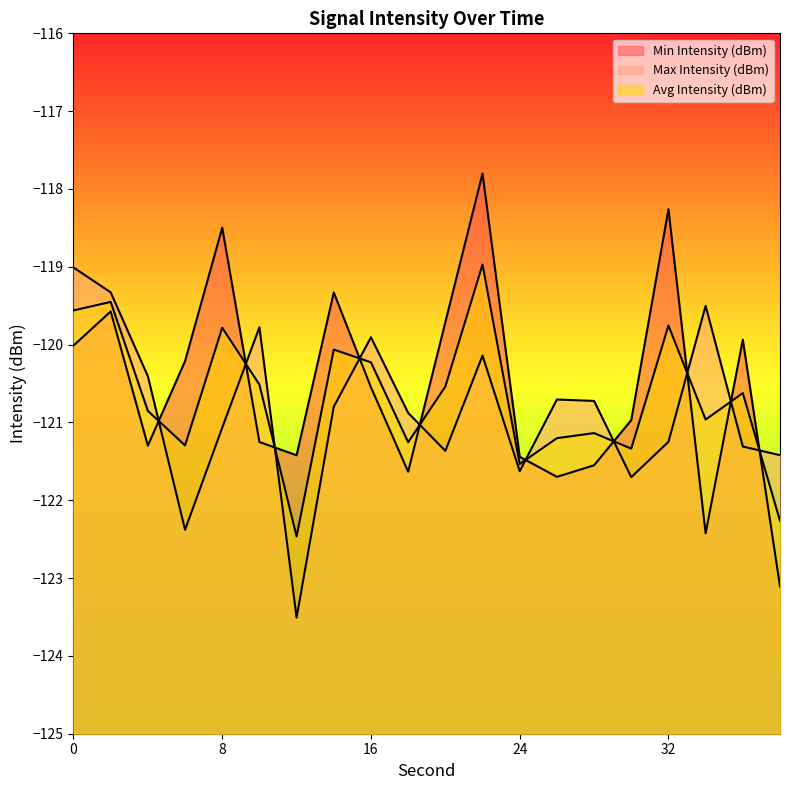

What is the difference between the second highest and minimum values in the Max Intensity (dBm) series?

4.2